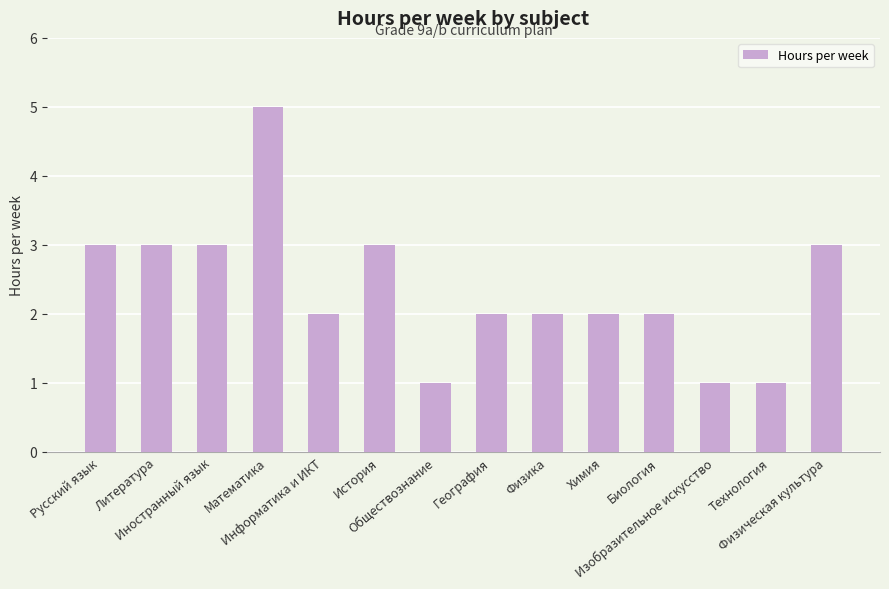

What value does the data have at Физическая культура?

3